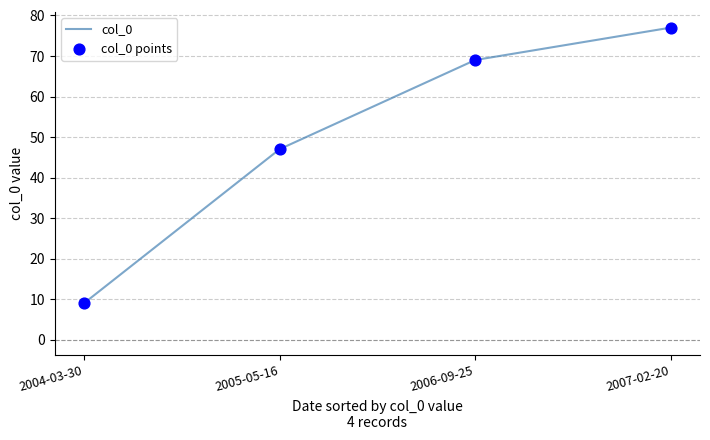

At which label is the value closest to 43?

2005-05-16